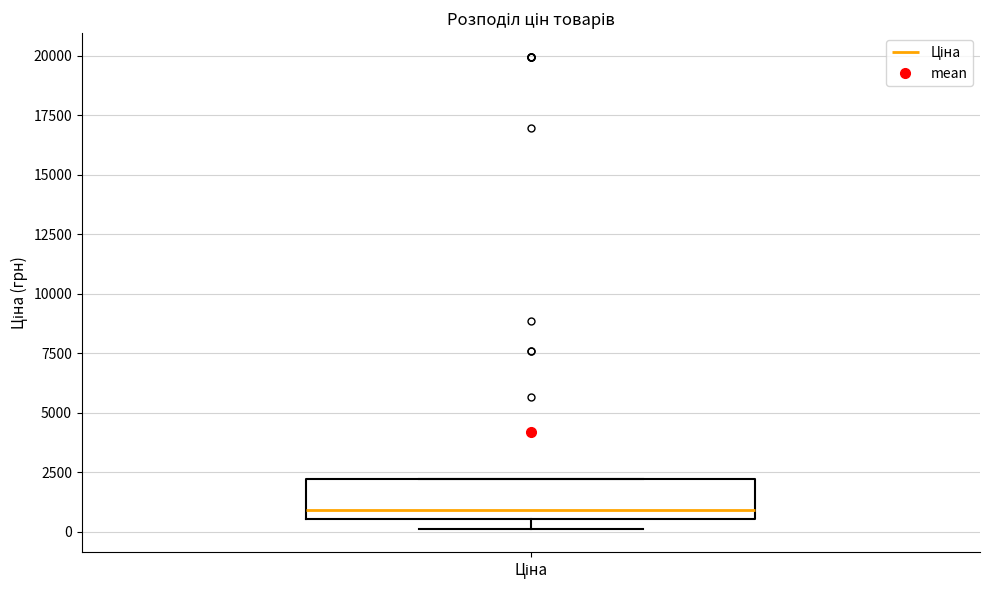

Read this box plot against the y-axis: the position of the median line, the range covered by the box, and the ends of both whiskers. The values are not printed on the chart, so give them approximately, as read against the axis.

median 1000, box 500 to 2000, whiskers 0 to 2000